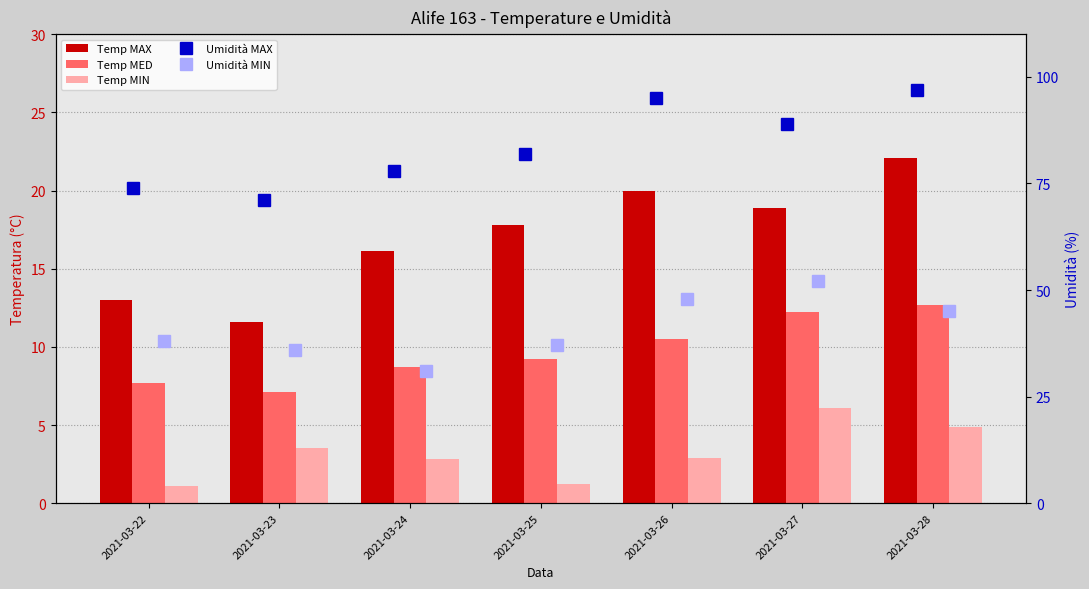

What is the difference between the maximum and second lowest values in the Temp MED series?

5.0